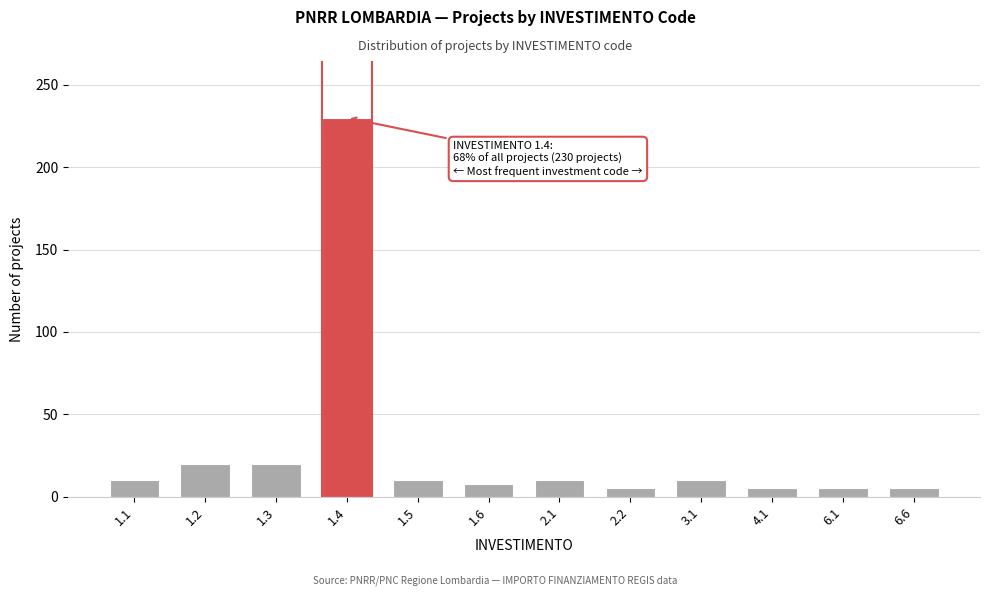

Reading left to right, what are all the values shown in this chart?

1.1=10	1.2=20	1.3=20	1.4=230	1.5=10	1.6=8	2.1=10	2.2=5	3.1=10	4.1=5	6.1=5	6.6=5